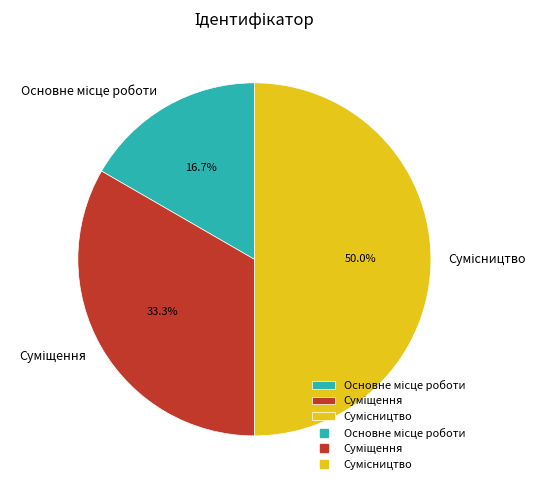

To the nearest percent, what portion does Сумісництво represent?

50%